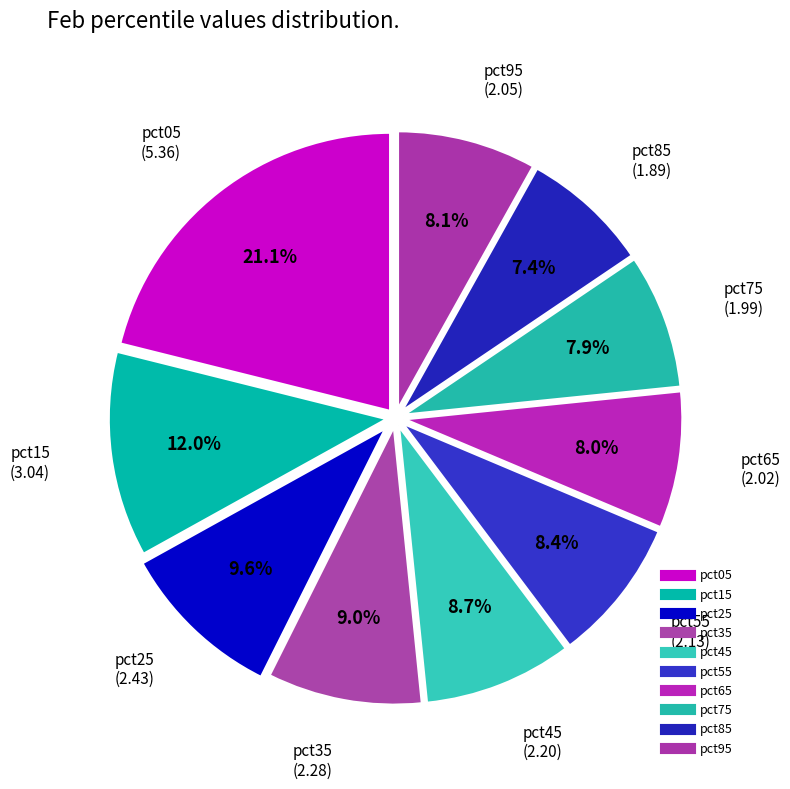

How many segments does this pie chart have?

10